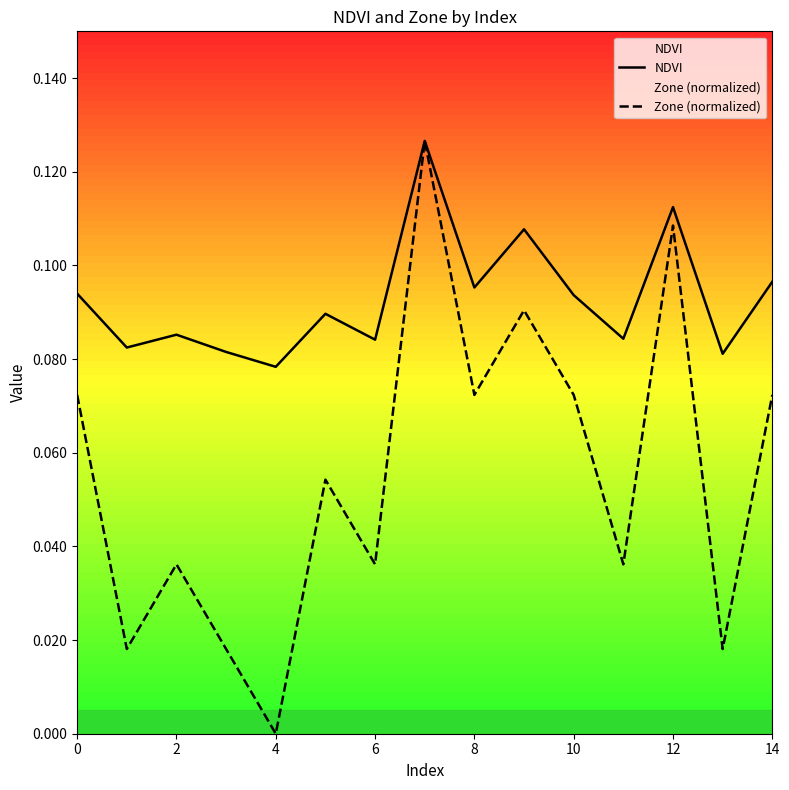

The NDVI series shows 0.1 at 0. True or false?

True